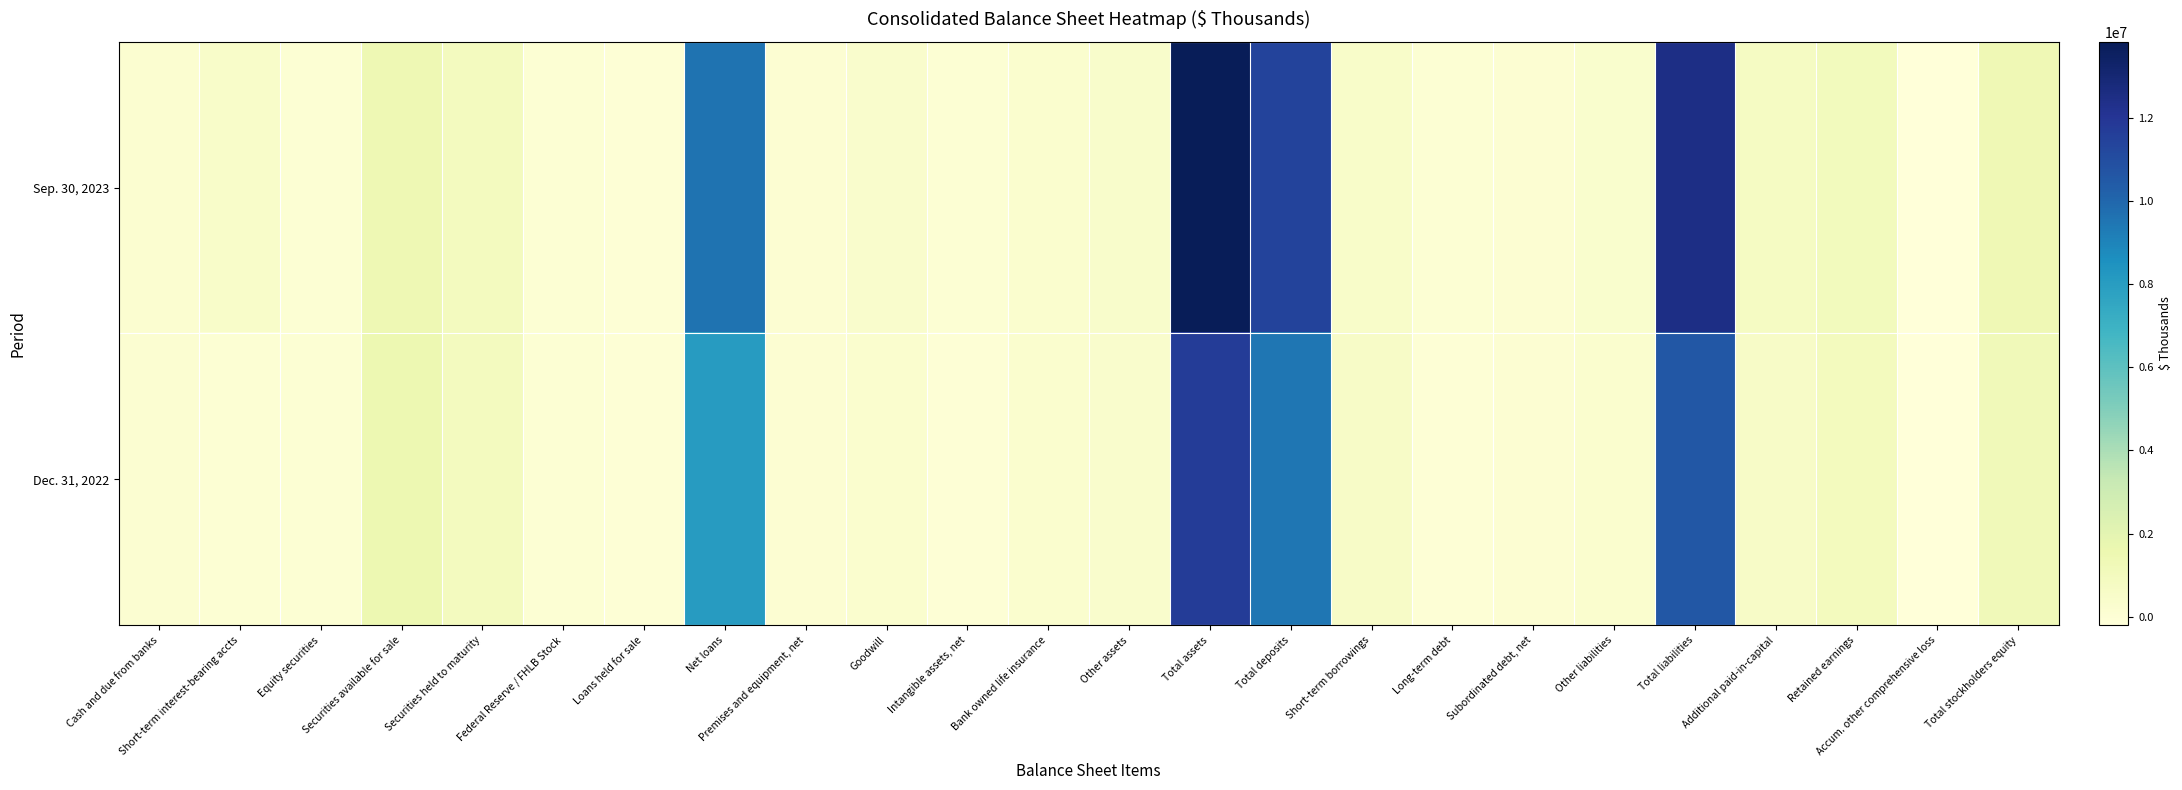

What is the minimum value shown in the chart?

-207579